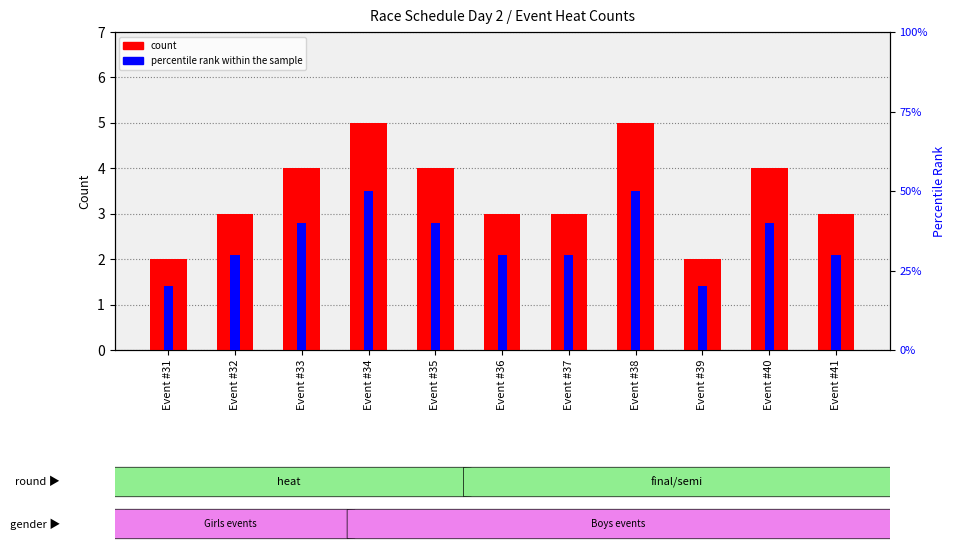

The value of percentile rank within the sample at Event #31 is 20. True or false?

True